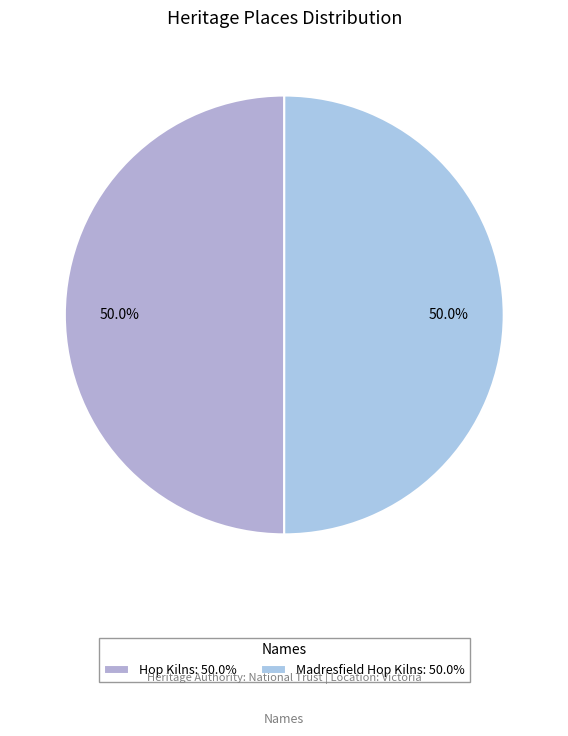

Count the number of slices in the pie.

2